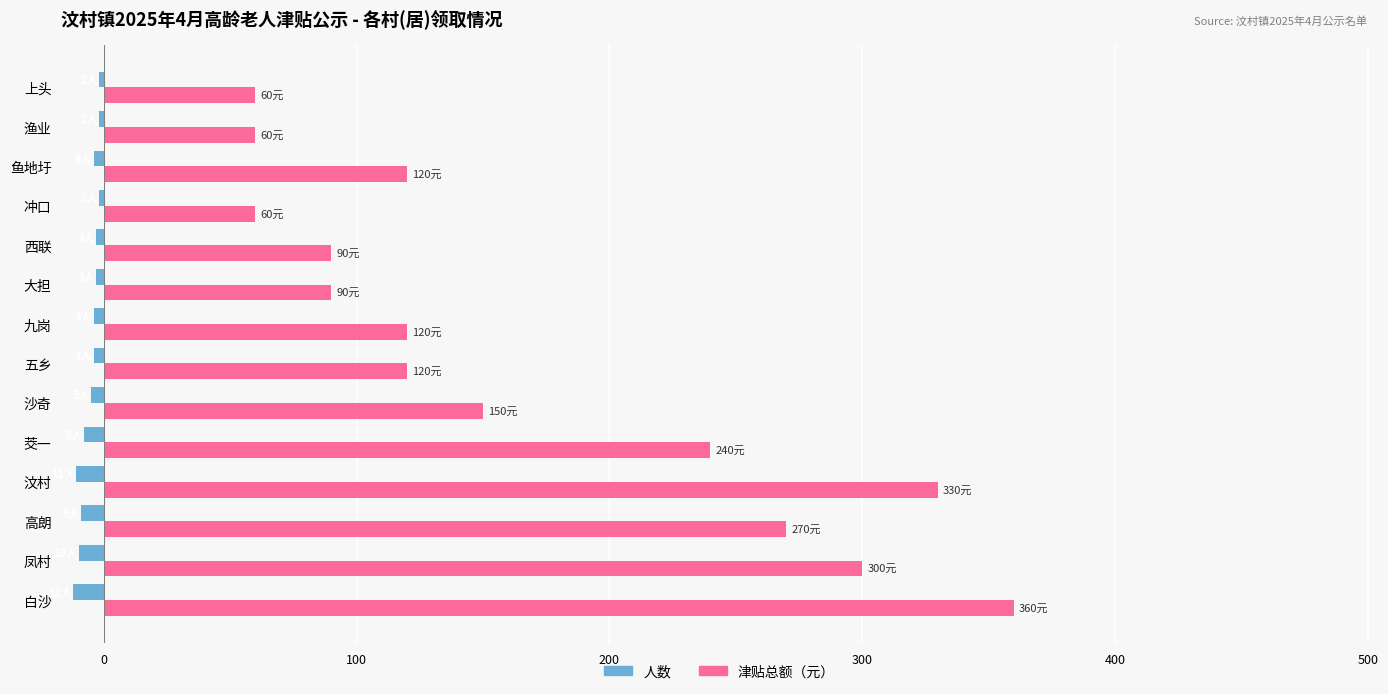

What is the sum of all 津贴总额（元） values?

2370